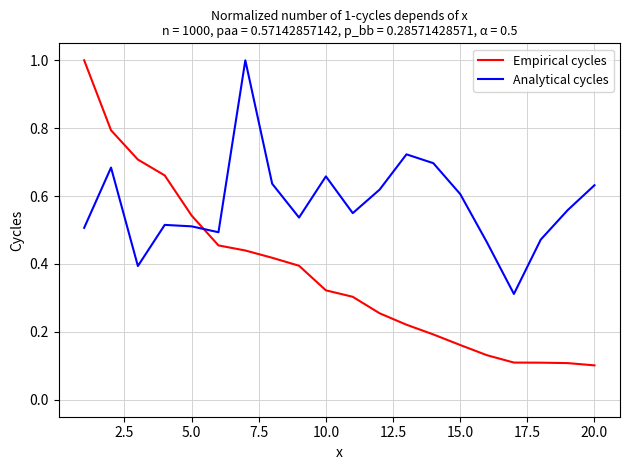

True or false: Empirical cycles and Analytical cycles cross at least once.

True